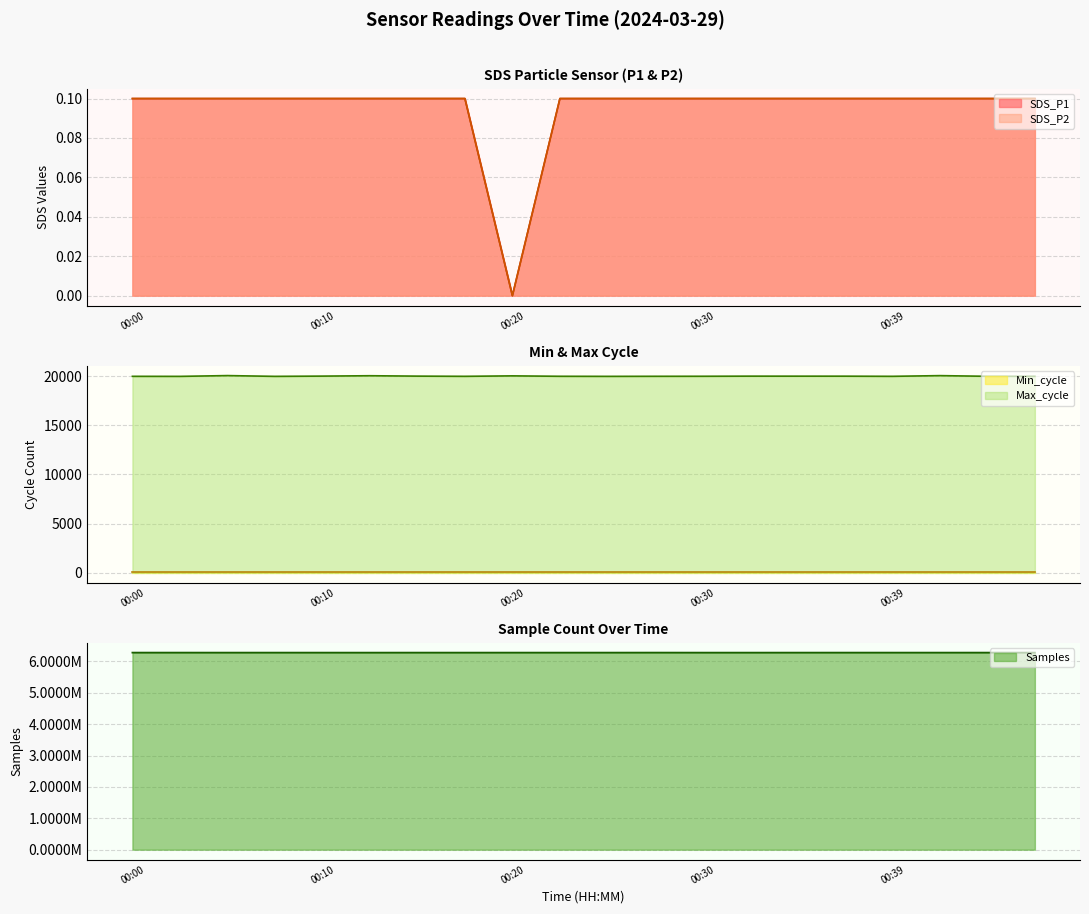

What is the approximate value of Samples at 00:35?

6276558.0